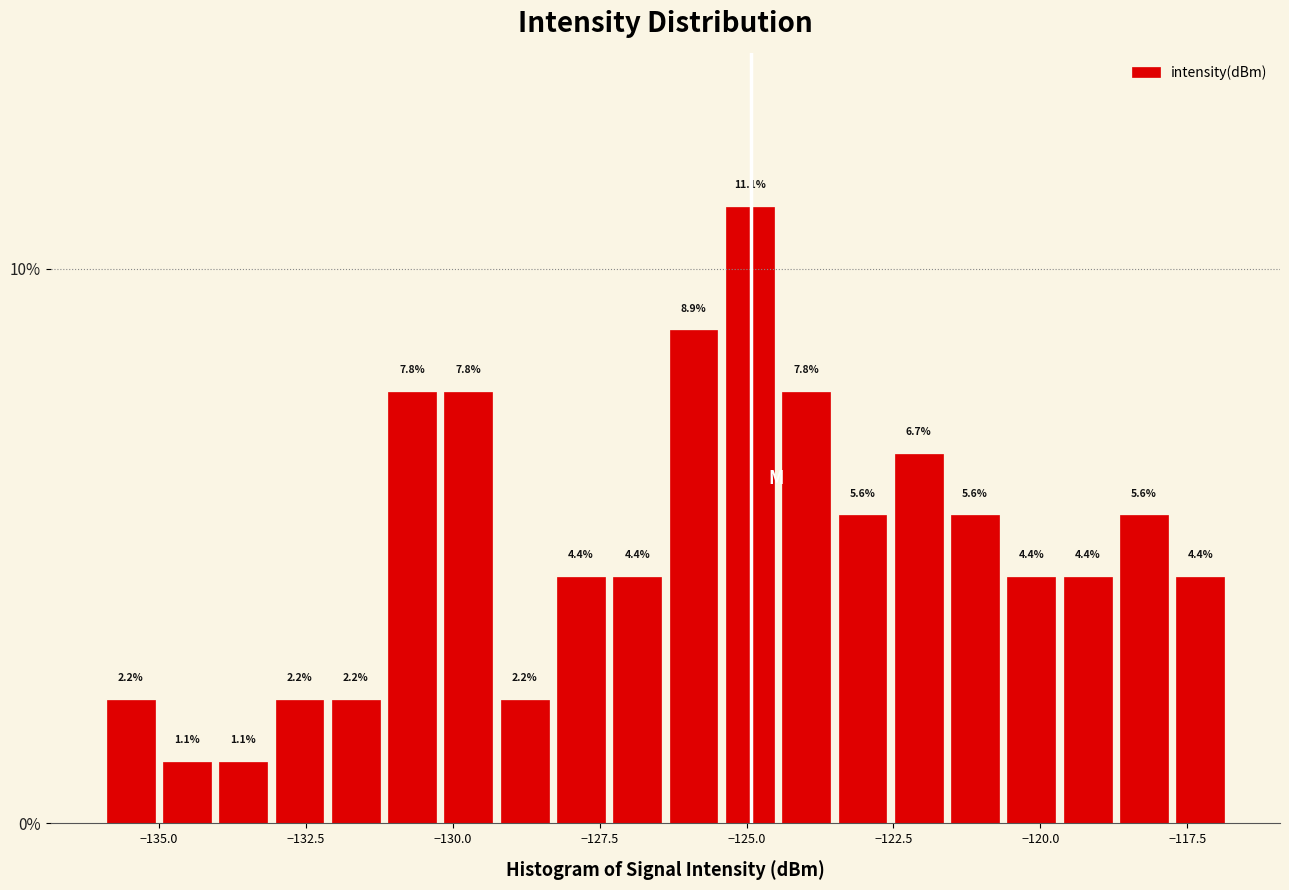

Read against the x-axis, roughly where is the centre of the tallest bar?

-125.0